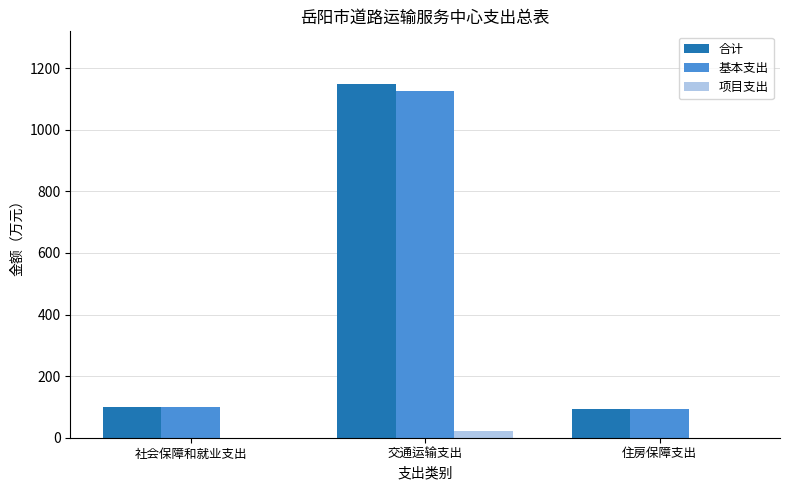

What value does the 合计 series have at 住房保障支出?

94.1